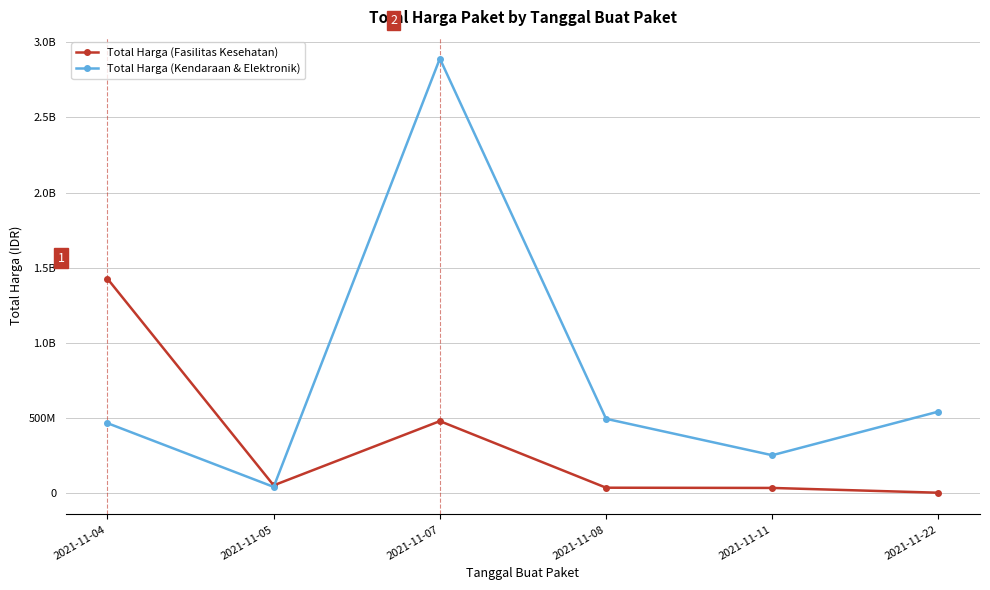

What are all the series names shown in the legend?

Total Harga (Fasilitas Kesehatan), Total Harga (Kendaraan & Elektronik)